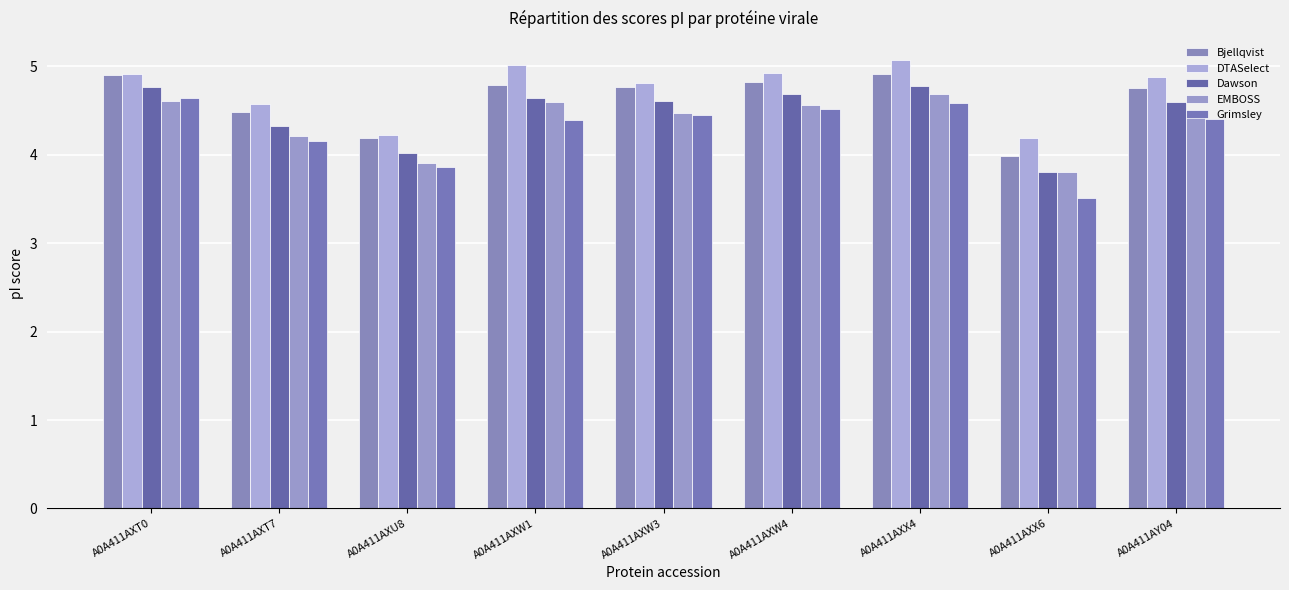

How many bars are there in each group?

5